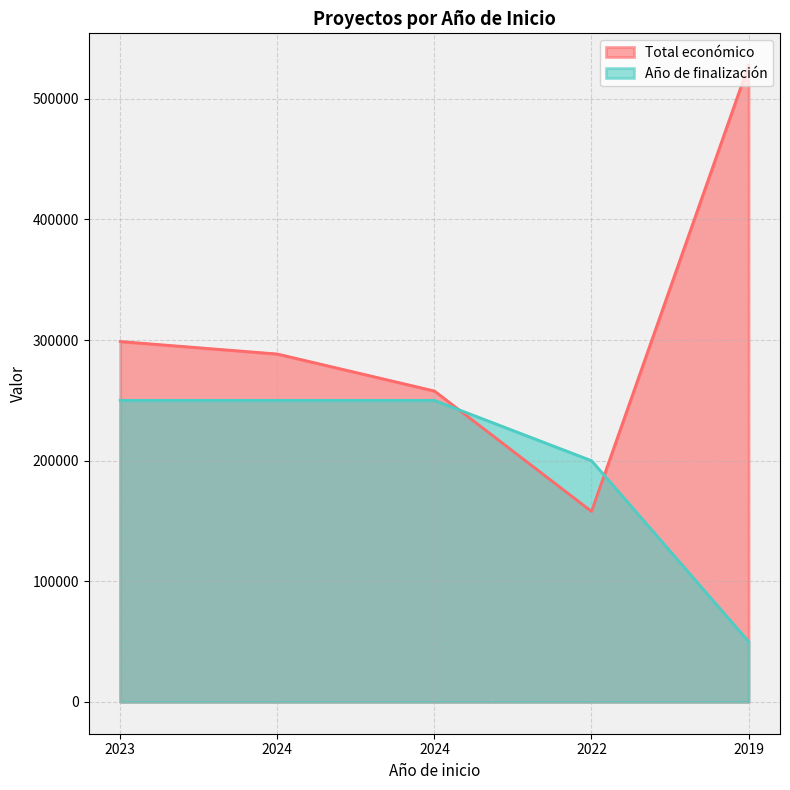

Which series has the largest range (max minus min)?

Total económico